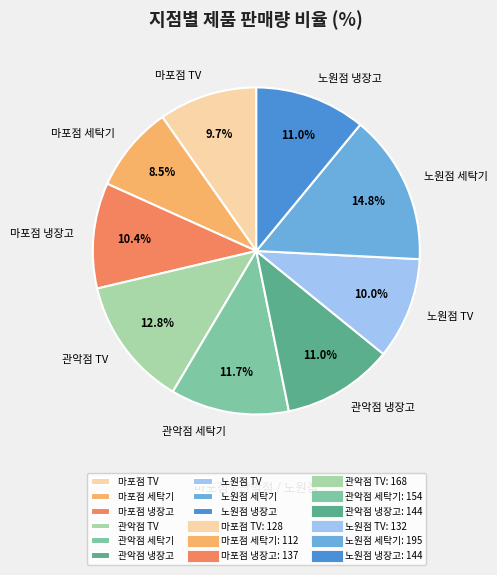

Is there any slice that represents more than half of the pie?

No